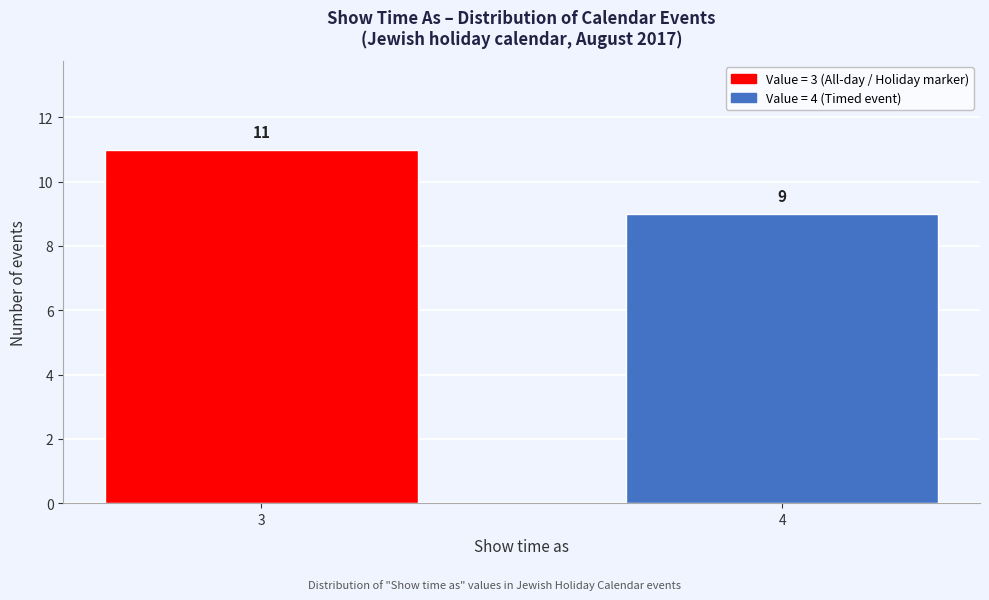

Reading left to right, extract all data points from this chart.

11	9